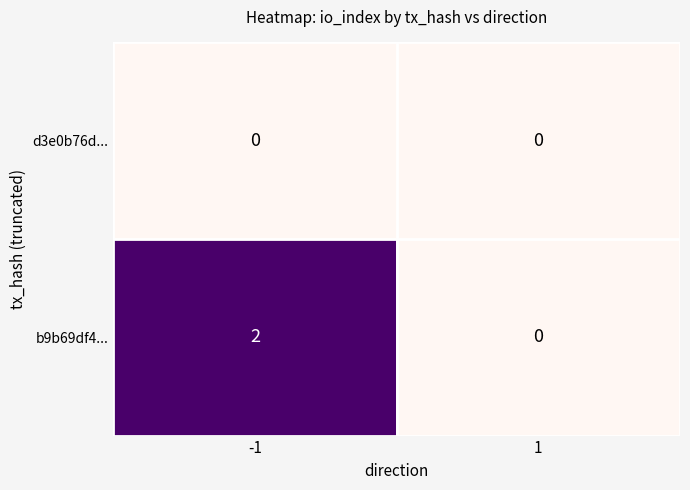

List the series in order of their peak value, highest first.

b9b69df4..., d3e0b76d...